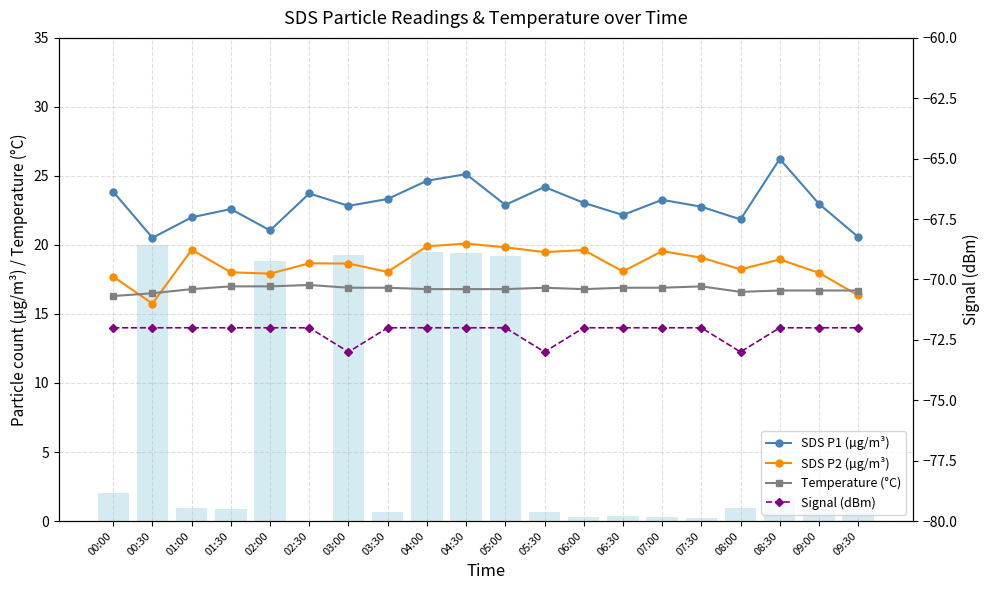

Reading left to right, list all the values displayed in this chart.

SDS P1 (µg/m³): 00:00=23.9	00:30=20.5	01:00=22.0	01:30=22.6	02:00=21.1	02:30=23.7	03:00=22.8	03:30=23.3	04:00=24.6	04:30=25.1	05:00=22.9	05:30=24.2	06:00=23.1	06:30=22.2	07:00=23.3	07:30=22.8	08:00=21.9	08:30=26.2	09:00=23.0	09:30=20.6
SDS P2 (µg/m³): 00:00=17.7	00:30=15.8	01:00=19.6	01:30=18.0	02:00=17.9	02:30=18.7	03:00=18.6	03:30=18.1	04:00=19.9	04:30=20.1	05:00=19.8	05:30=19.5	06:00=19.6	06:30=18.1	07:00=19.6	07:30=19.1	08:00=18.2	08:30=18.9	09:00=18.0	09:30=16.4
Temperature (°C): 00:00=16.3	00:30=16.5	01:00=16.8	01:30=17.0	02:00=17.0	02:30=17.1	03:00=16.9	03:30=16.9	04:00=16.8	04:30=16.8	05:00=16.8	05:30=16.9	06:00=16.8	06:30=16.9	07:00=16.9	07:30=17.0	08:00=16.6	08:30=16.7	09:00=16.7	09:30=16.7
Signal (dBm): 00:00=-72.0	00:30=-72.0	01:00=-72.0	01:30=-72.0	02:00=-72.0	02:30=-72.0	03:00=-73.0	03:30=-72.0	04:00=-72.0	04:30=-72.0	05:00=-72.0	05:30=-73.0	06:00=-72.0	06:30=-72.0	07:00=-72.0	07:30=-72.0	08:00=-73.0	08:30=-72.0	09:00=-72.0	09:30=-72.0